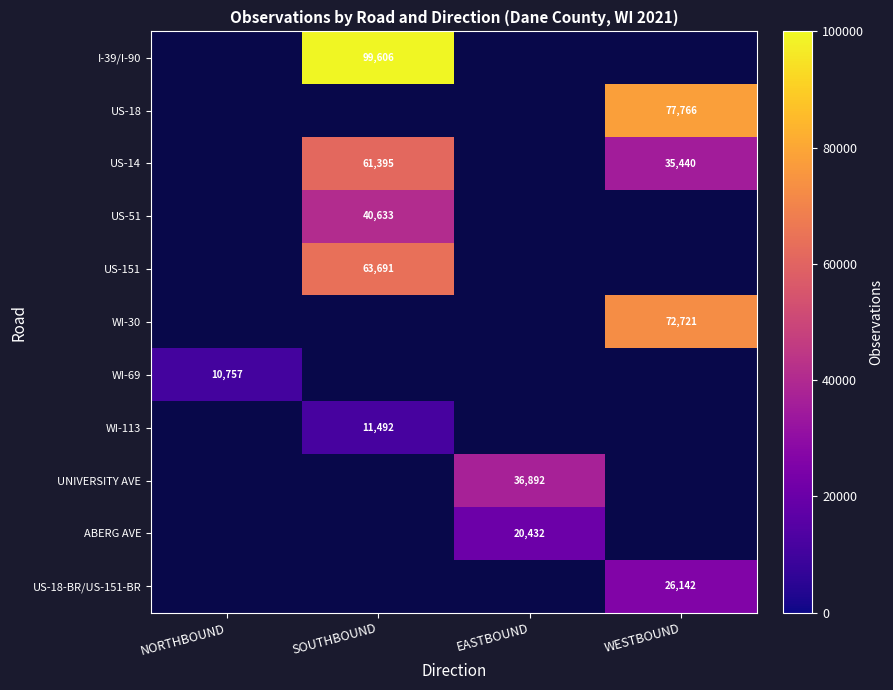

Is it true that US-14 equals 61395 at SOUTHBOUND?

True